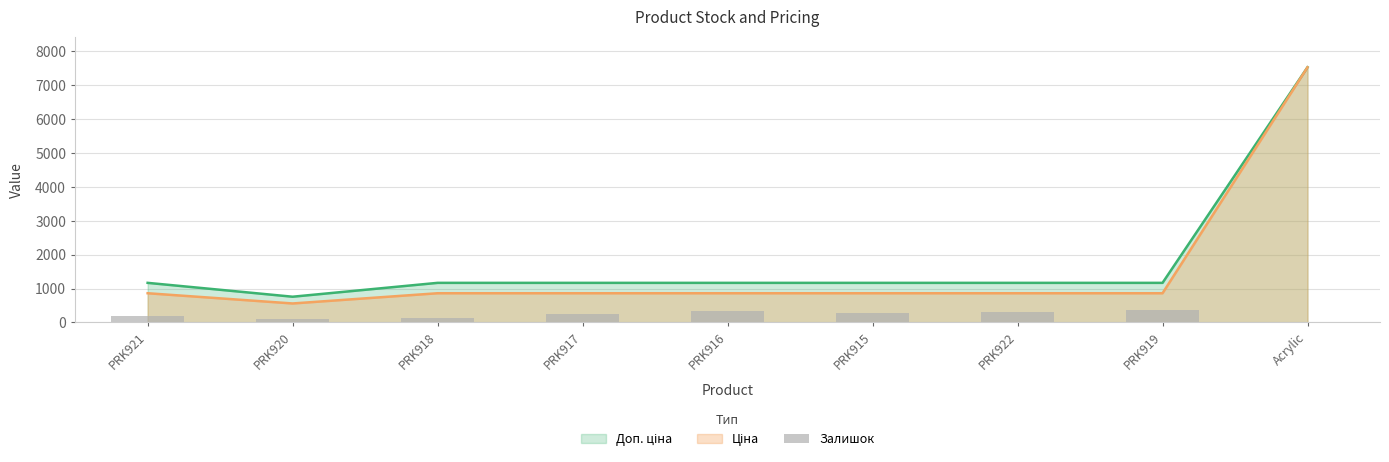

Reading left to right, extract all data points from this chart.

177	114	140	258	352	269	323	362	11